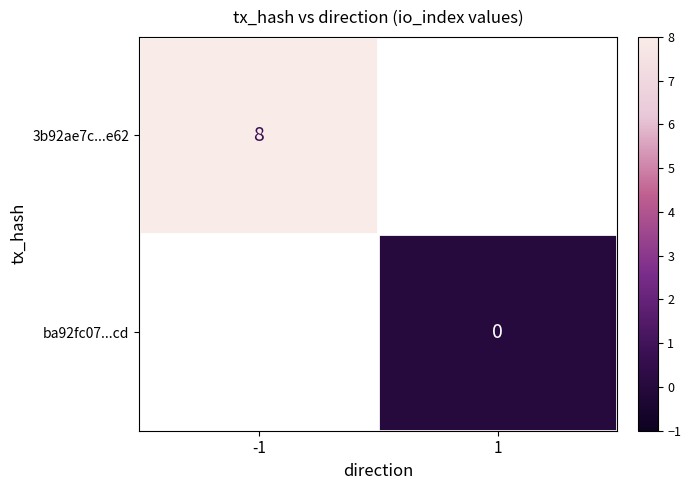

At how many categories does at least one series exceed 5?

1